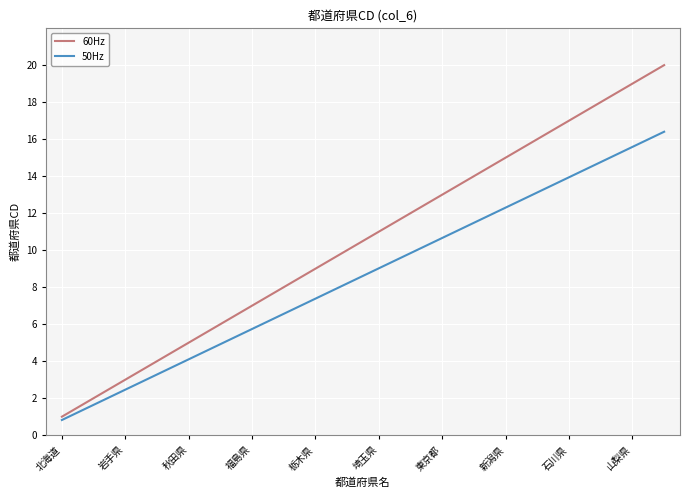

What is the greatest value displayed?

20.0